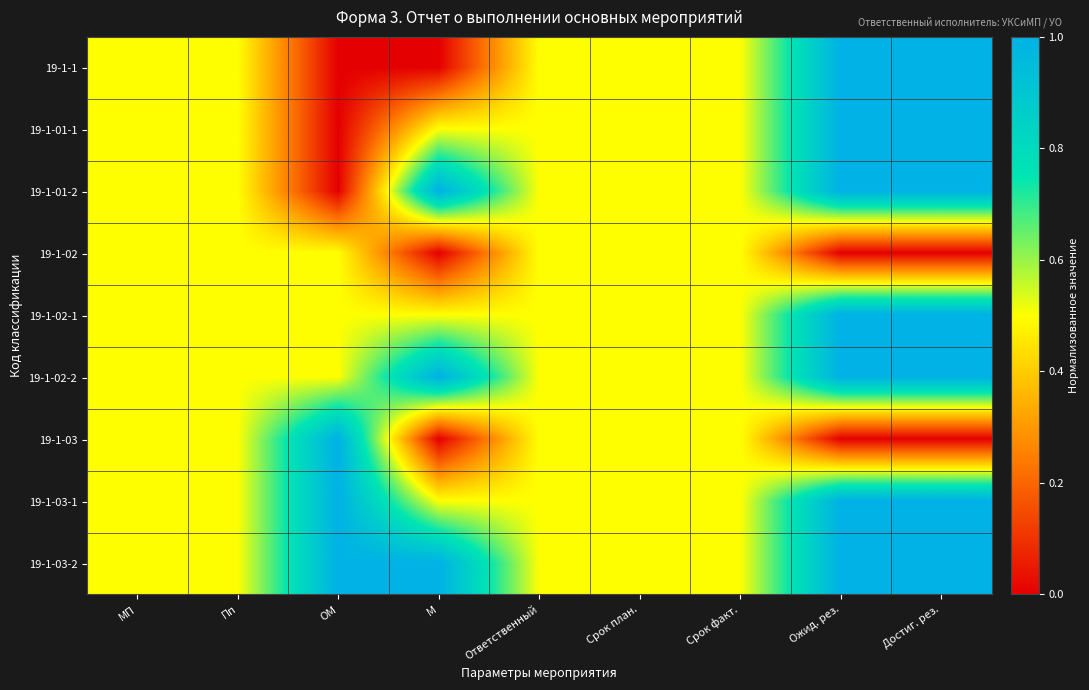

Reading right to left, list all the values displayed in this chart.

19-1-1: Достиг. рез.=1.0	Ожид. рез.=1.0	Срок факт.=0.5	Срок план.=0.5	Ответственный=0.5	М=0.0	ОМ=0.0	Пп=0.5	МП=0.5
19-1-01-1: Достиг. рез.=1.0	Ожид. рез.=1.0	Срок факт.=0.5	Срок план.=0.5	Ответственный=0.5	М=0.5	ОМ=0.0	Пп=0.5	МП=0.5
19-1-01-2: Достиг. рез.=1.0	Ожид. рез.=1.0	Срок факт.=0.5	Срок план.=0.5	Ответственный=0.5	М=1.0	ОМ=0.0	Пп=0.5	МП=0.5
19-1-02: Достиг. рез.=0.0	Ожид. рез.=0.0	Срок факт.=0.5	Срок план.=0.5	Ответственный=0.5	М=0.0	ОМ=0.5	Пп=0.5	МП=0.5
19-1-02-1: Достиг. рез.=1.0	Ожид. рез.=1.0	Срок факт.=0.5	Срок план.=0.5	Ответственный=0.5	М=0.5	ОМ=0.5	Пп=0.5	МП=0.5
19-1-02-2: Достиг. рез.=1.0	Ожид. рез.=1.0	Срок факт.=0.5	Срок план.=0.5	Ответственный=0.5	М=1.0	ОМ=0.5	Пп=0.5	МП=0.5
19-1-03: Достиг. рез.=0.0	Ожид. рез.=0.0	Срок факт.=0.5	Срок план.=0.5	Ответственный=0.5	М=0.0	ОМ=1.0	Пп=0.5	МП=0.5
19-1-03-1: Достиг. рез.=1.0	Ожид. рез.=1.0	Срок факт.=0.5	Срок план.=0.5	Ответственный=0.5	М=0.5	ОМ=1.0	Пп=0.5	МП=0.5
19-1-03-2: Достиг. рез.=1.0	Ожид. рез.=1.0	Срок факт.=0.5	Срок план.=0.5	Ответственный=0.5	М=1.0	ОМ=1.0	Пп=0.5	МП=0.5